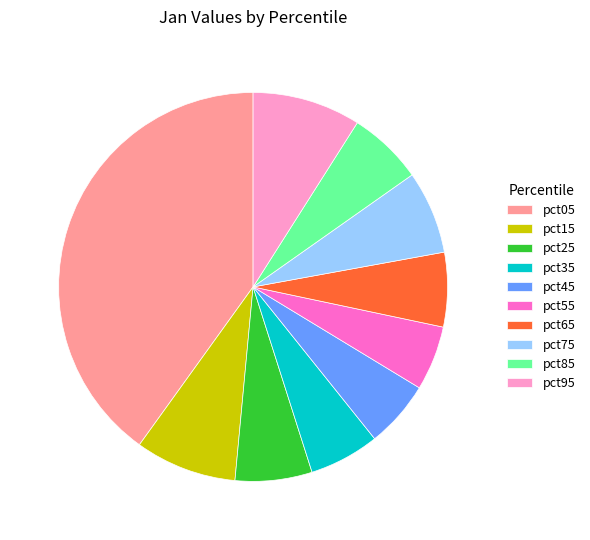

How many slices are in this pie chart?

10